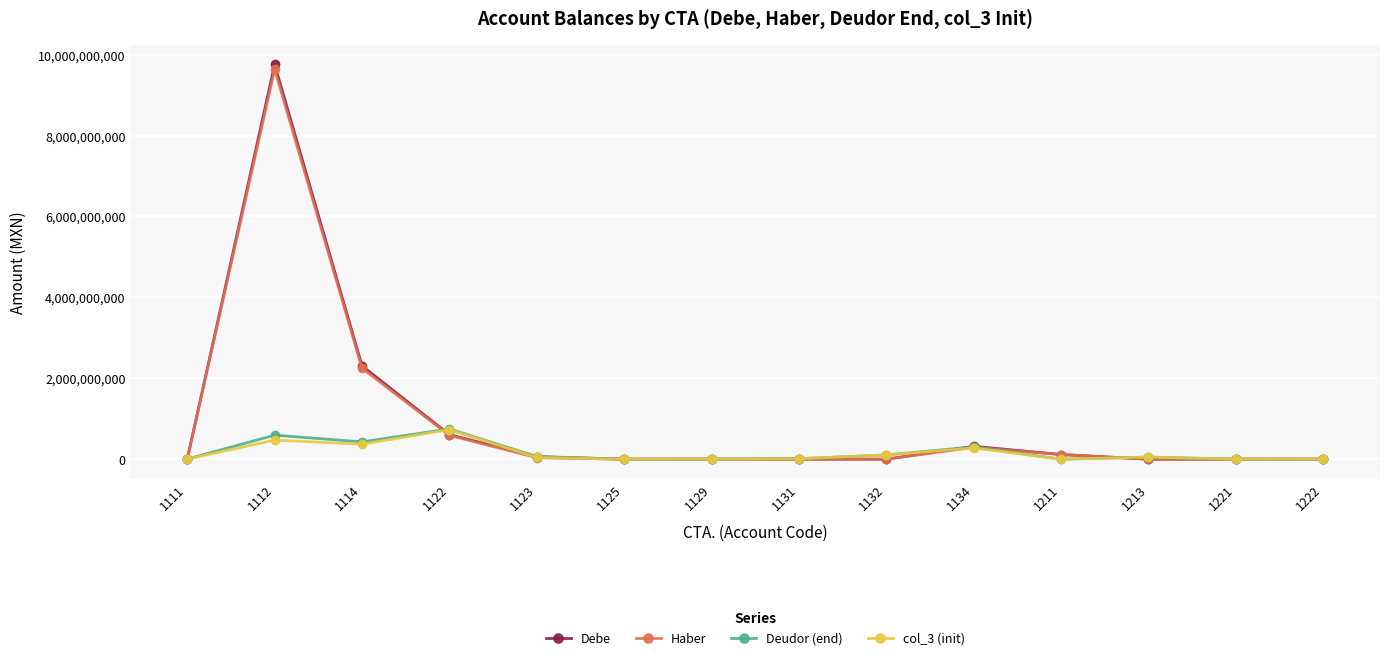

What is the greatest value displayed?

9757406086.6